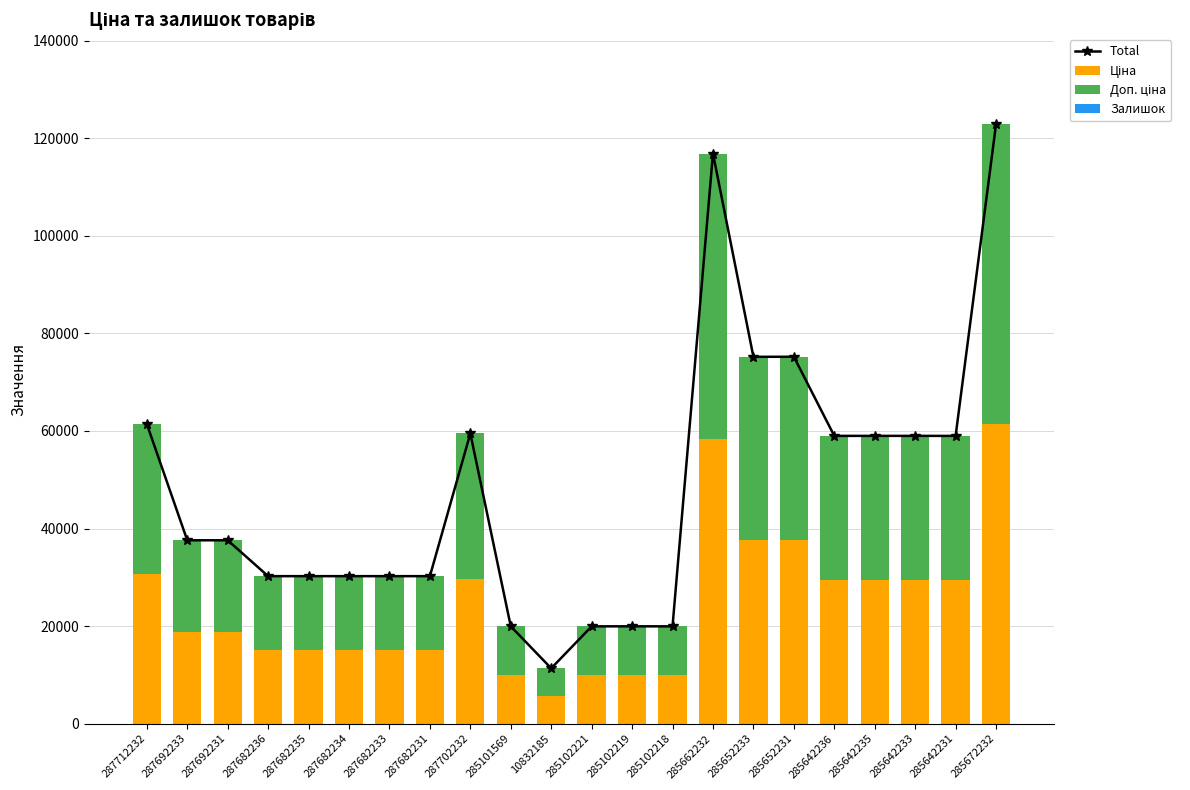

What is the label of the 5th bar from the right?

285642236